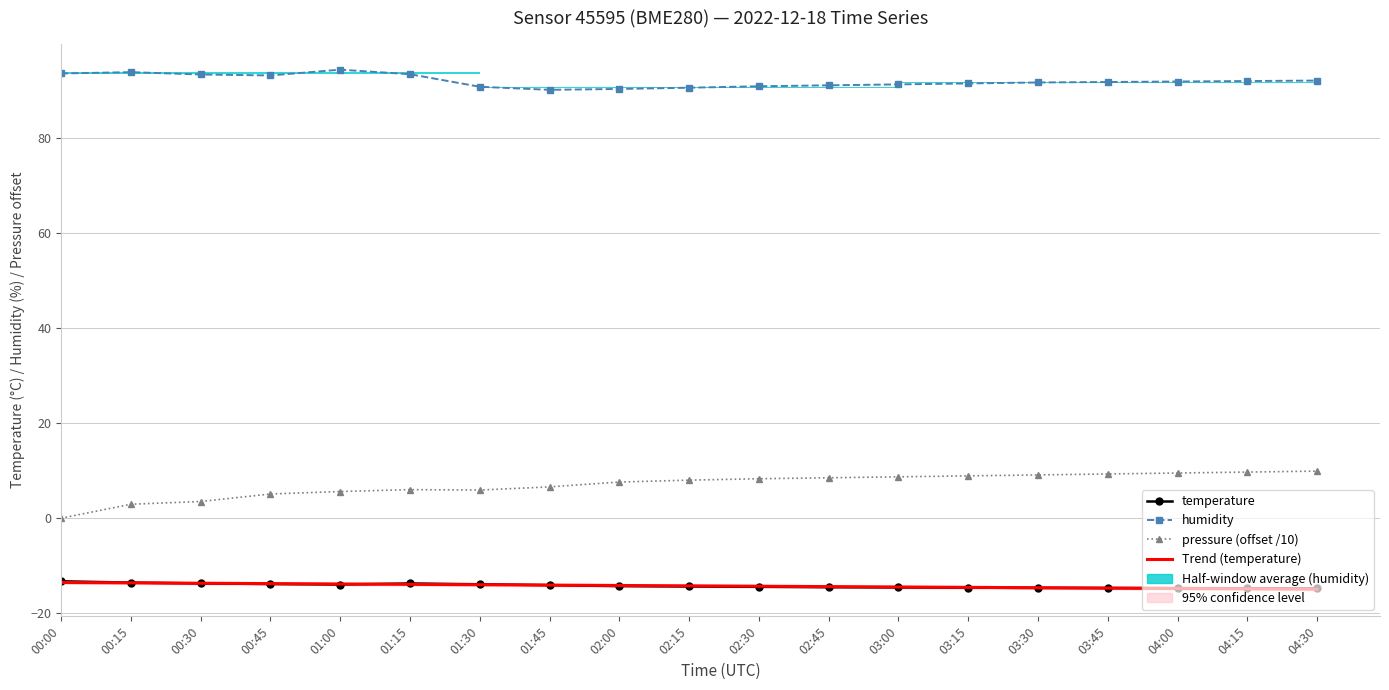

What is the approximate value of Trend (temperature) at 03:15?

-14.5